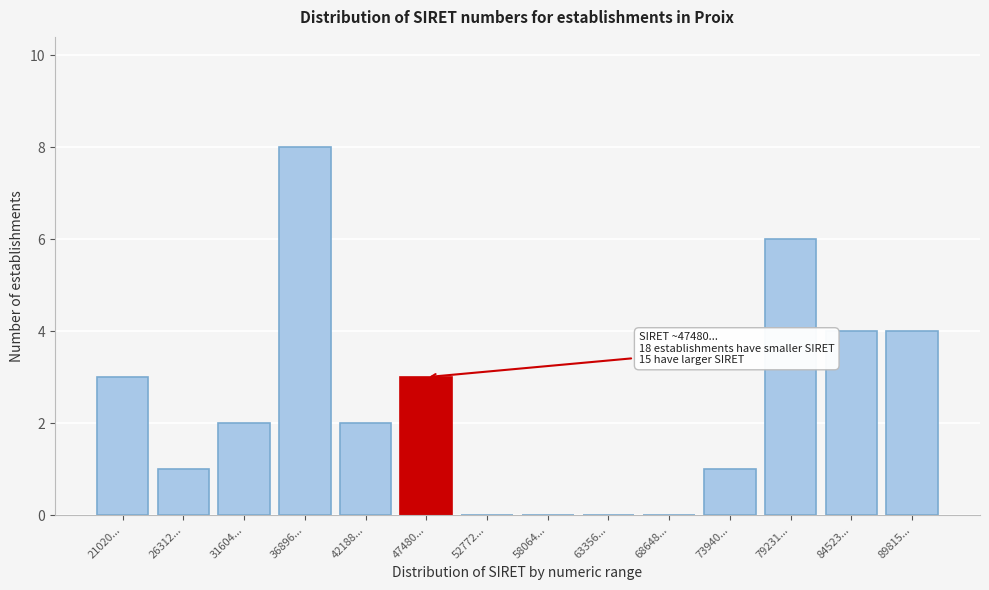

Reading left to right, what are all the values shown in this chart?

21020...=3	26312...=1	31604...=2	36896...=8	42188...=2	47480...=3	52772...=0	58064...=0	63356...=0	68648...=0	73940...=1	79231...=6	84523...=4	89815...=4